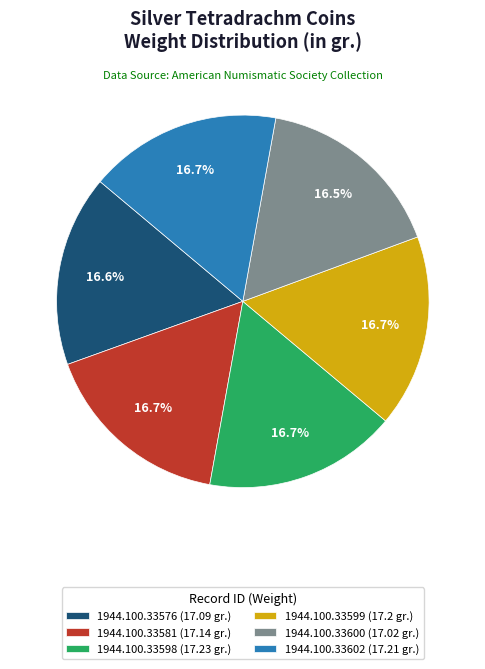

What percentage is NOT represented by 1944.100.33576?

83.4%